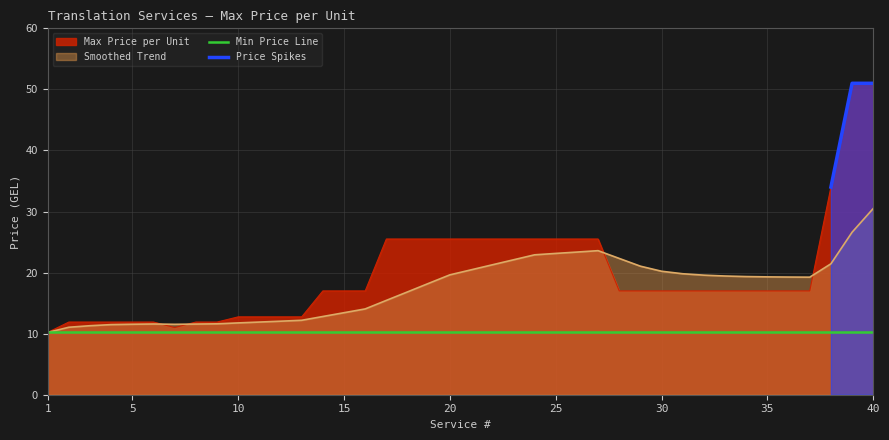

What is the maximum value shown in the chart?

51.0